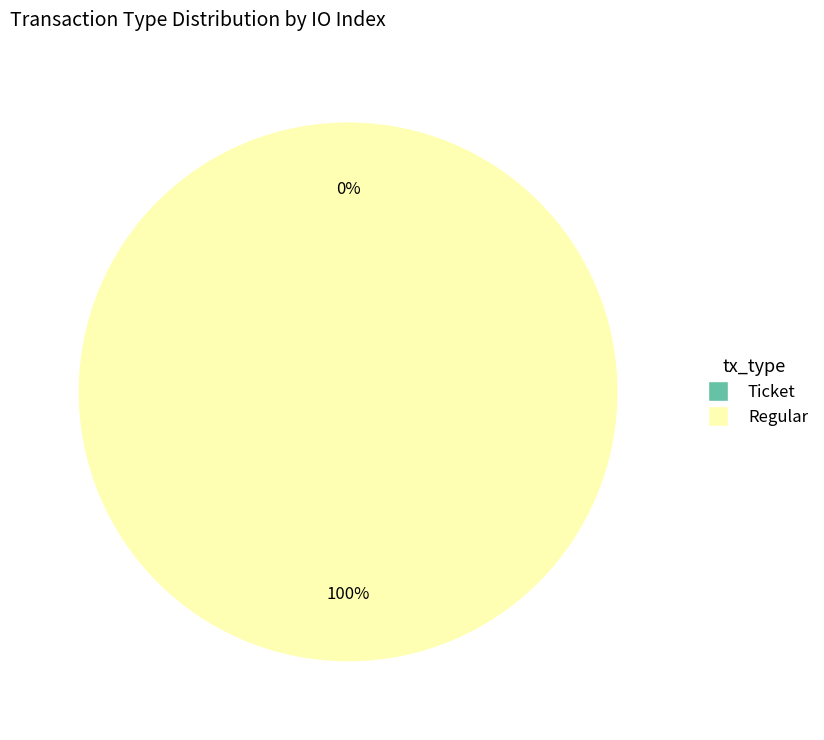

To the nearest percent, what portion does Regular represent?

100%